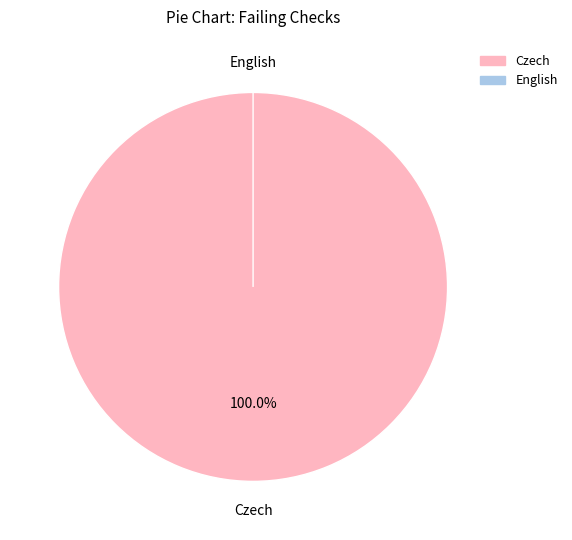

To the nearest percent, what is the difference between the largest and smallest slice percentages?

100%